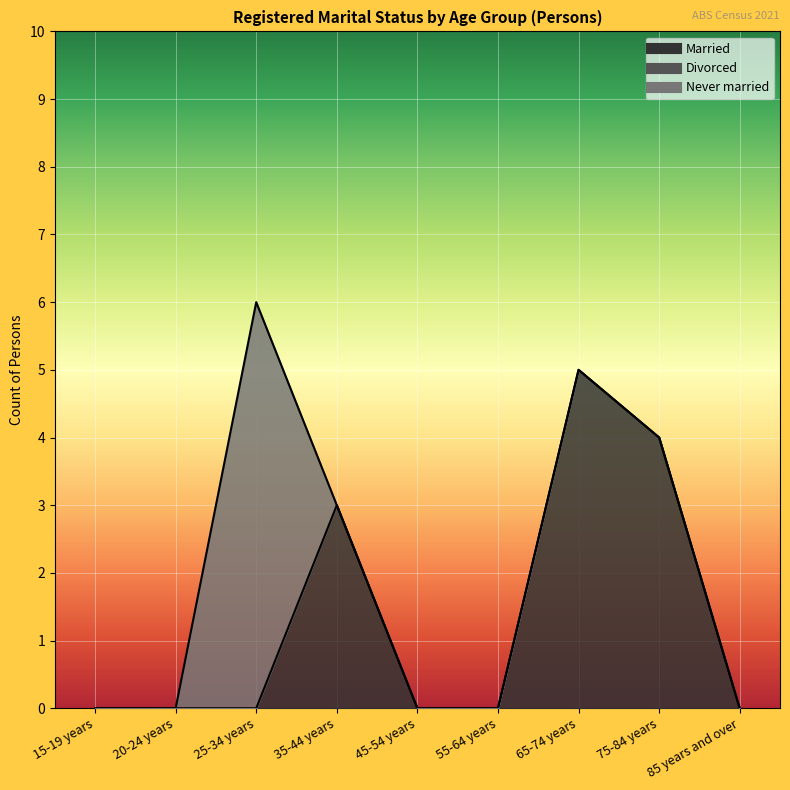

What is the label of the 6th point from the left?

55-64 years